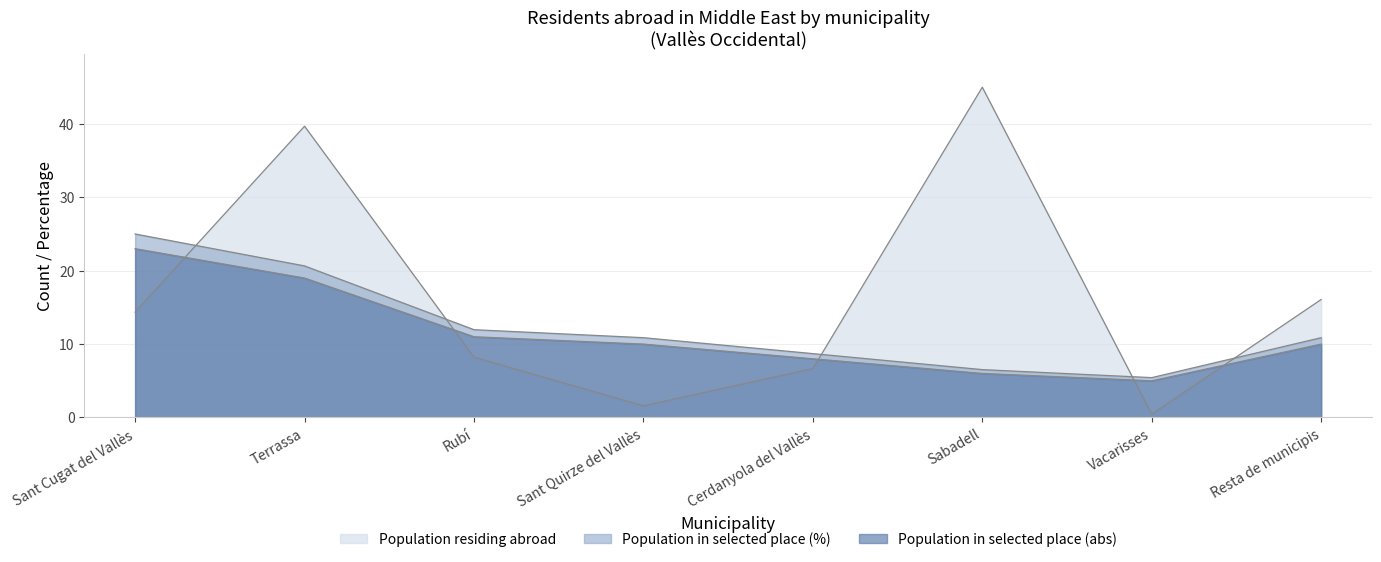

Reading left to right, list all the values displayed in this chart.

Population residing abroad: 14.4	39.7	8.2	1.6	6.7	45.0	0.4	16.1
Population in selected place (abs): 23.0	19.0	11.0	10.0	8.0	6.0	5.0	10.0
Population in selected place (%): 25.0	20.6	12.0	10.9	8.7	6.5	5.4	10.9